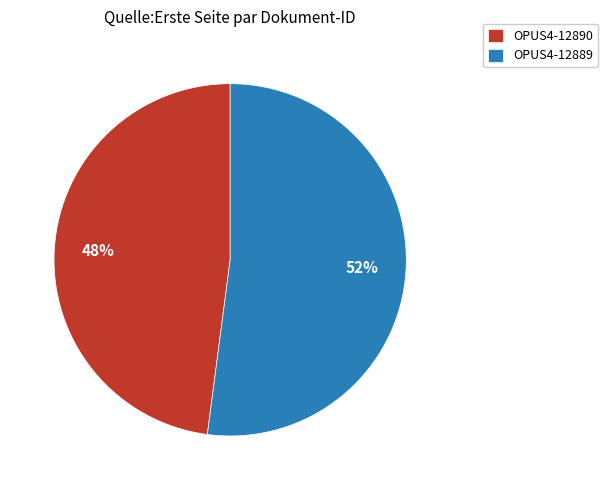

Is it true that OPUS4-12890 is 39% of the pie?

False